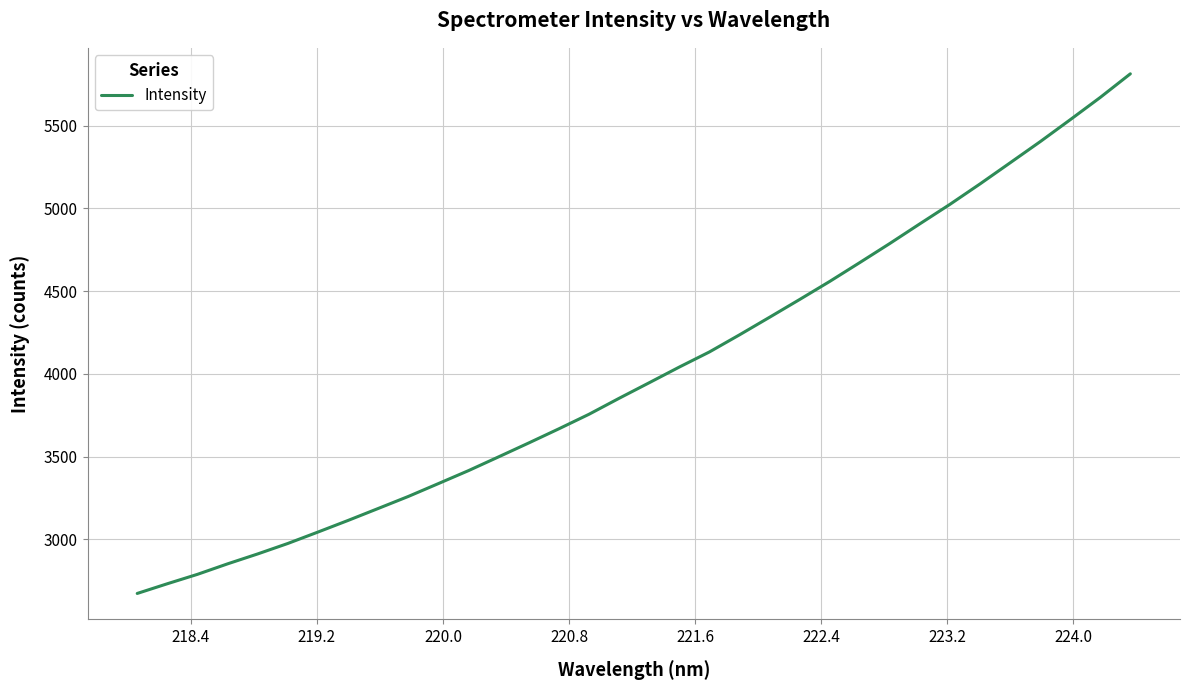

True or false: the data has more than 2 interior local peaks.

False